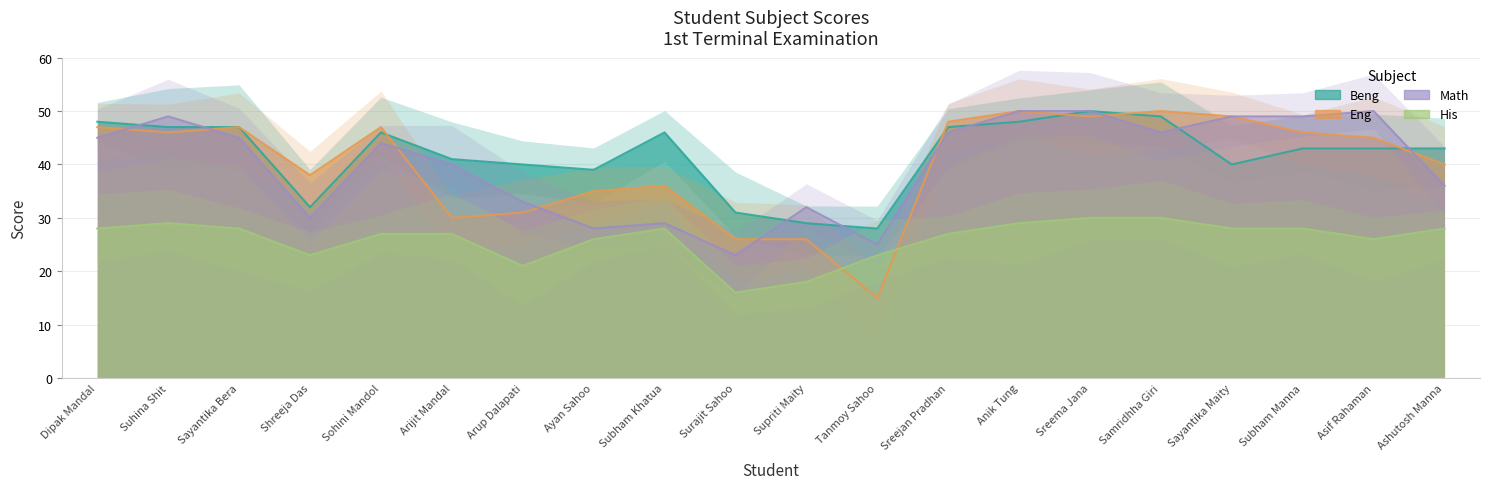

Where does the Beng series first go above 43?

Dipak Mandal